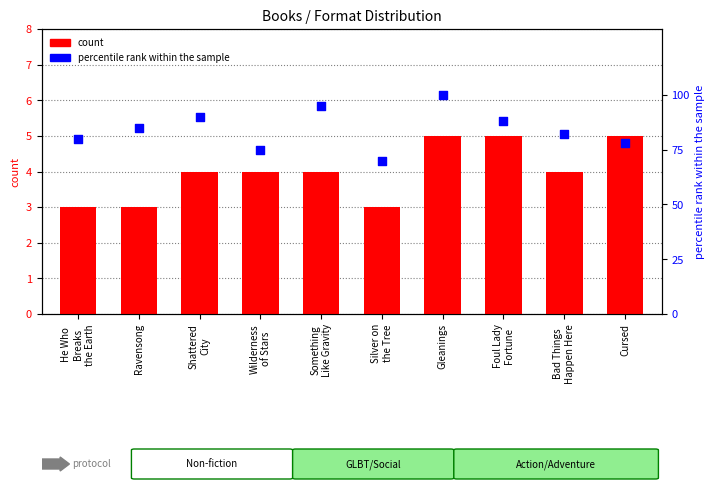

What is the total value across all series at Ravensong?

88